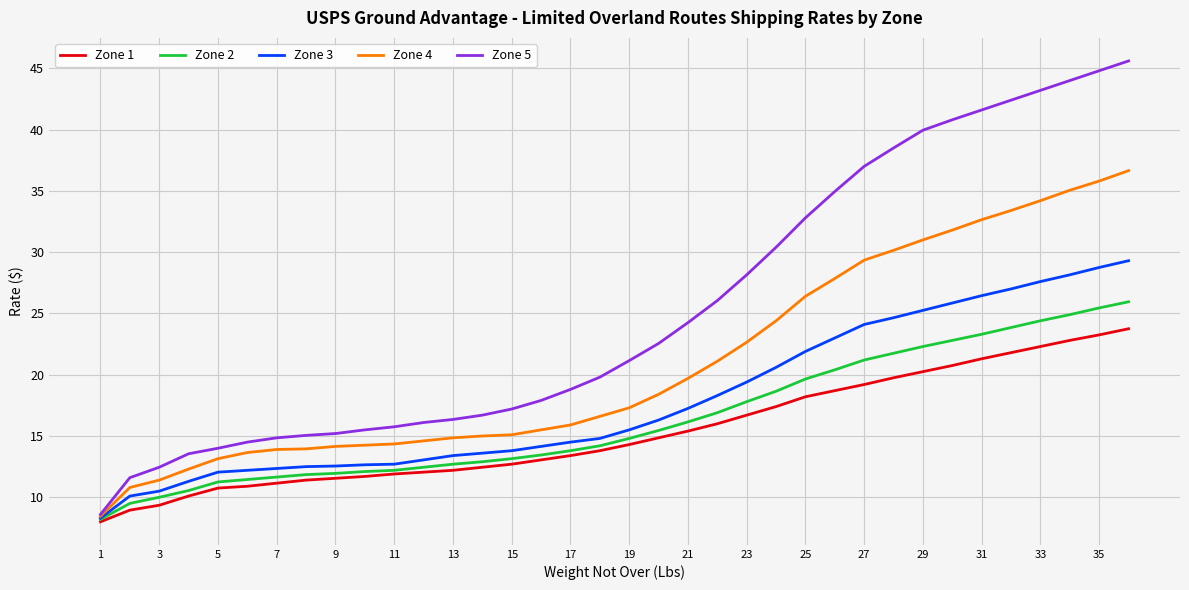

What is the minimum value shown in the chart?

8.0